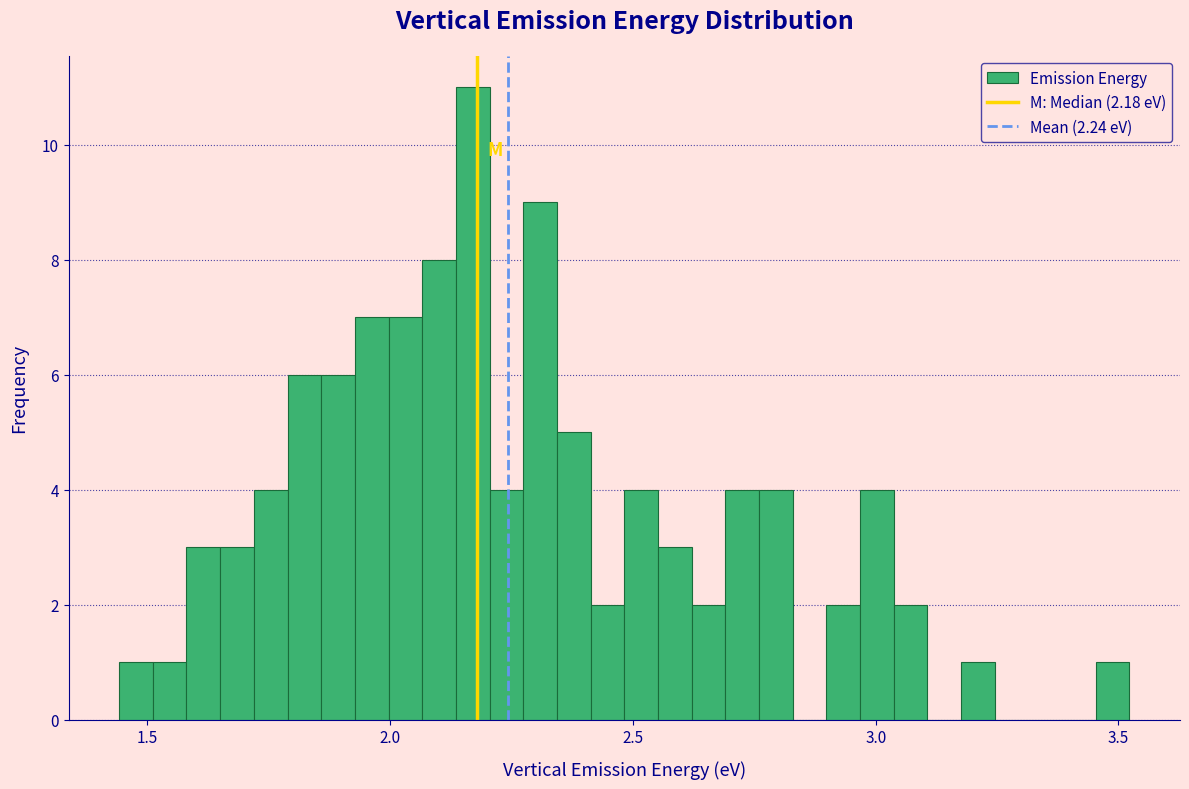

Read against the x-axis, roughly where is the centre of the tallest bar?

2.15